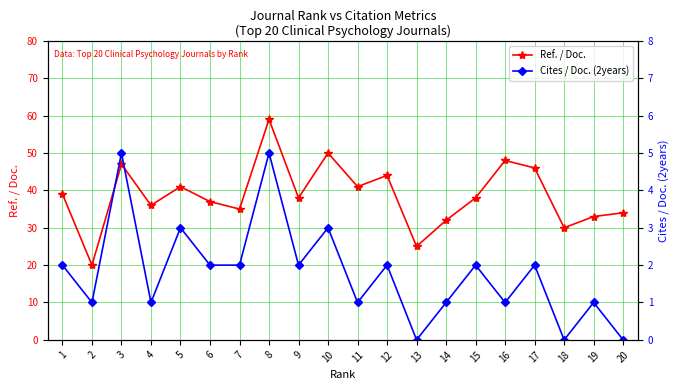

How many series are shown in this chart?

2